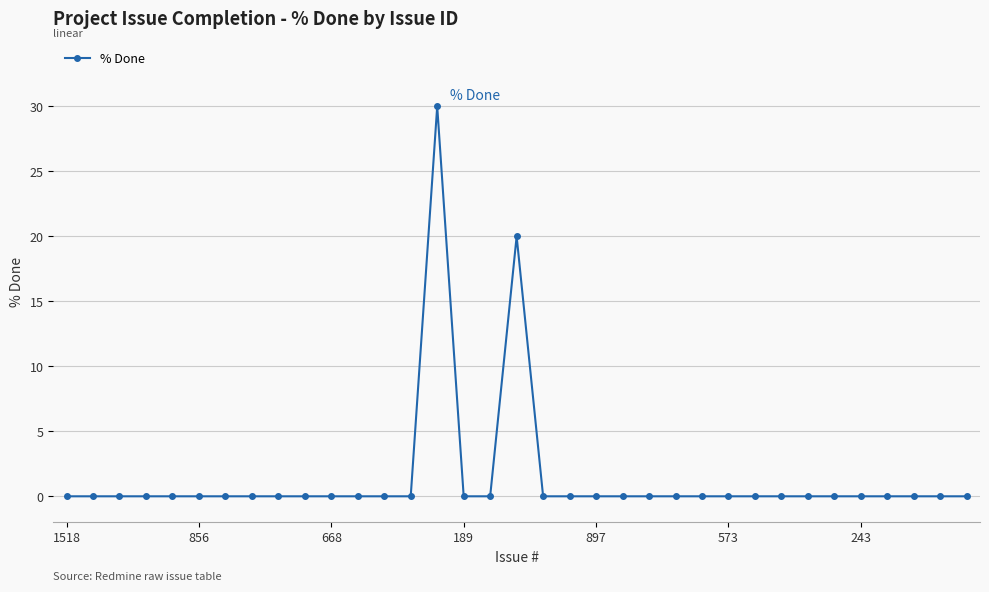

What is the maximum value shown in the chart?

30